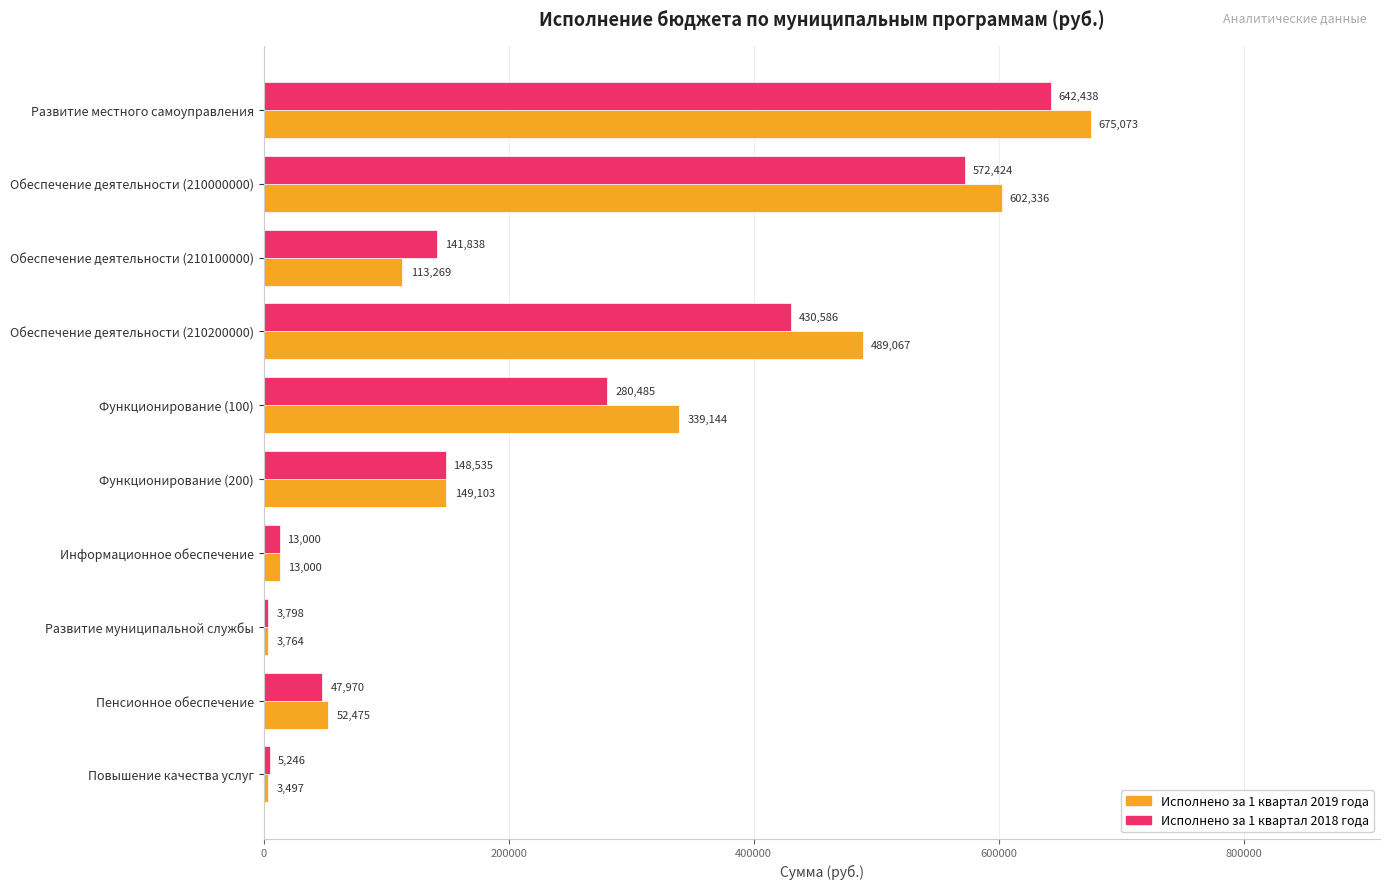

At which label is Исполнено за 1 квартал 2018 года closest to 323118?

Функционирование (100)